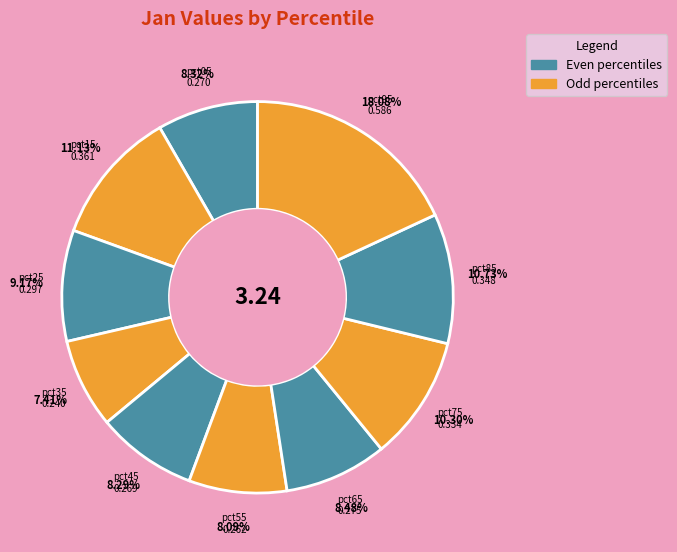

What is the smallest slice in the pie chart?

pct35